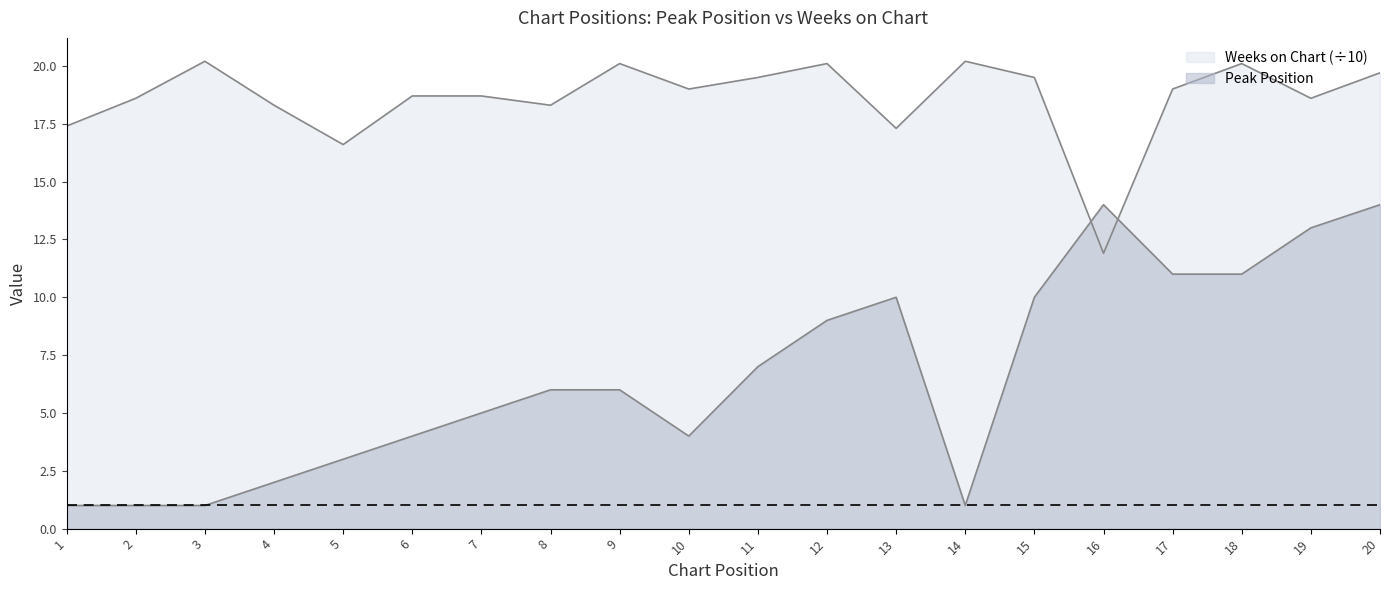

What is the sum of the Peak Position values at 14 and 2?

2.0